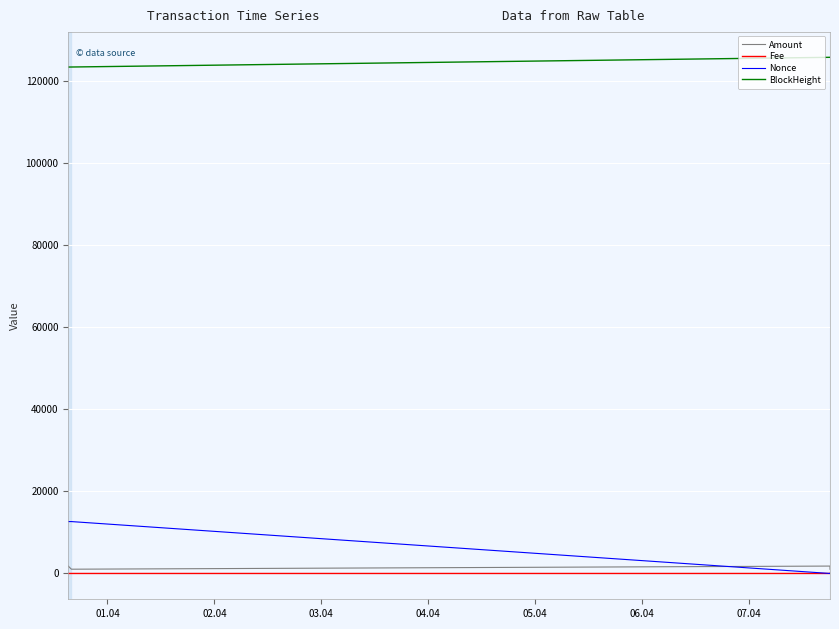

Where is Fee nearest to the value 0?

03.04